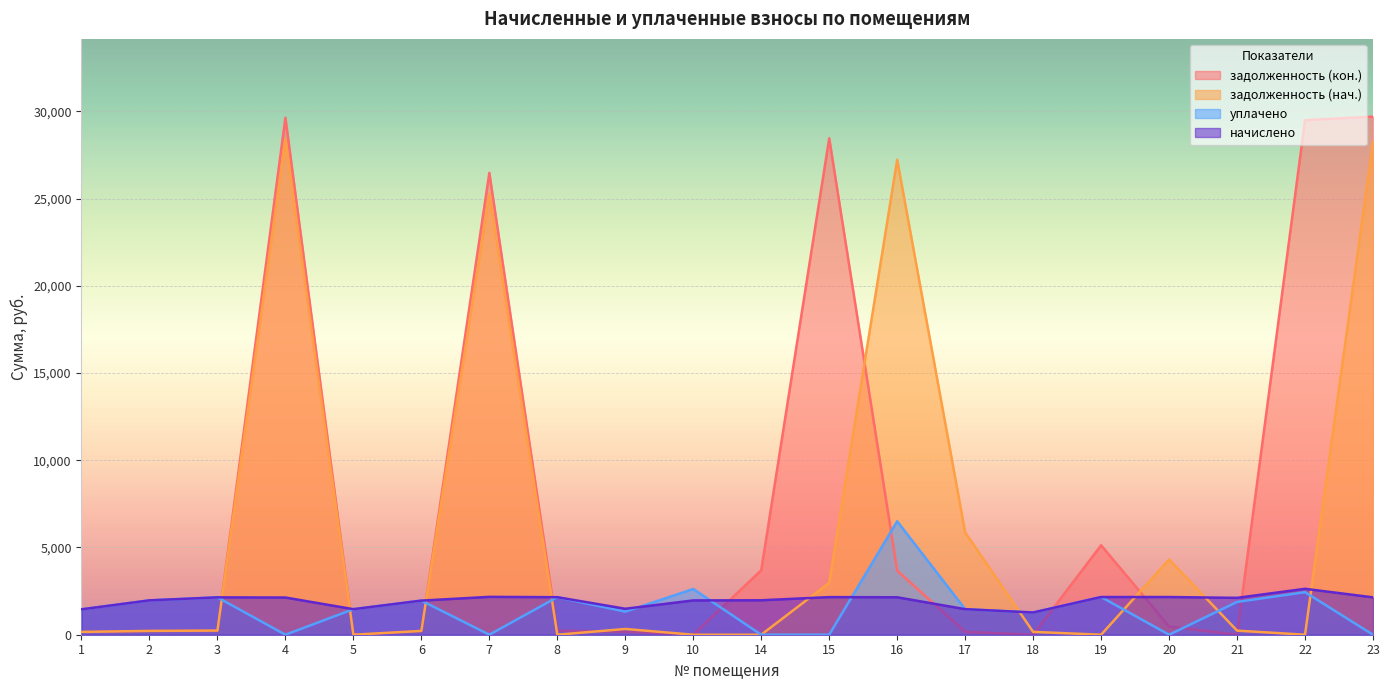

True or false: задолженность (нач.) and начислено cross at least once.

True